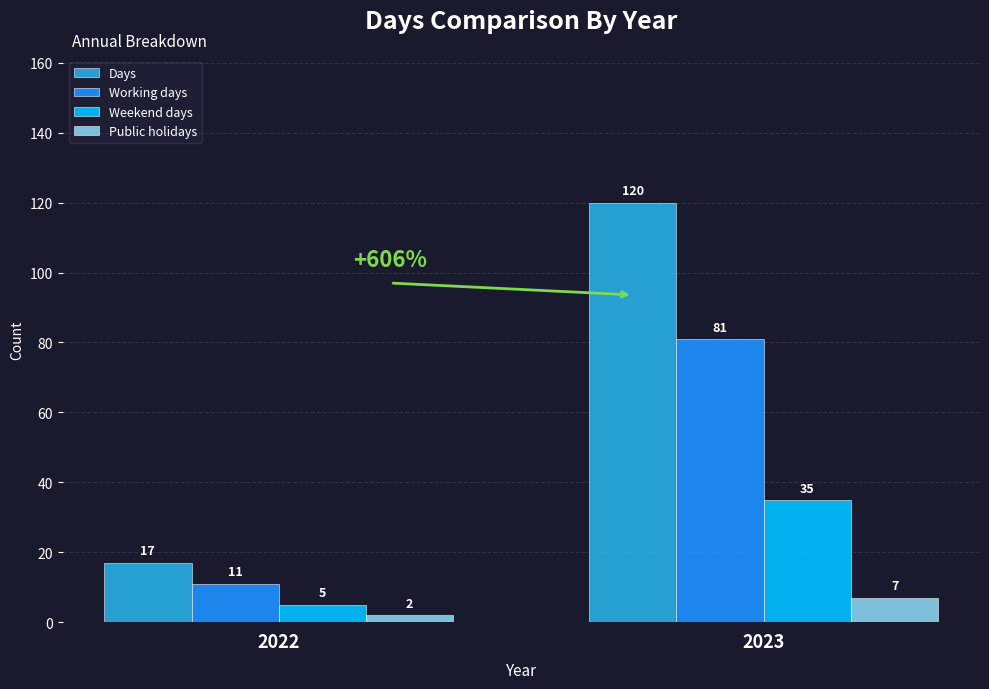

What is the value of the Weekend days bar at the 1st from the left?

5